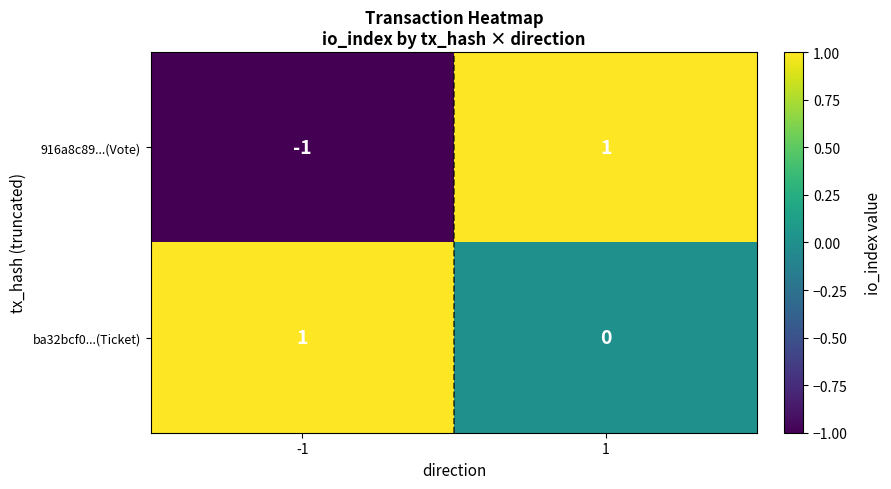

At which category is the sum across all series the highest?

1